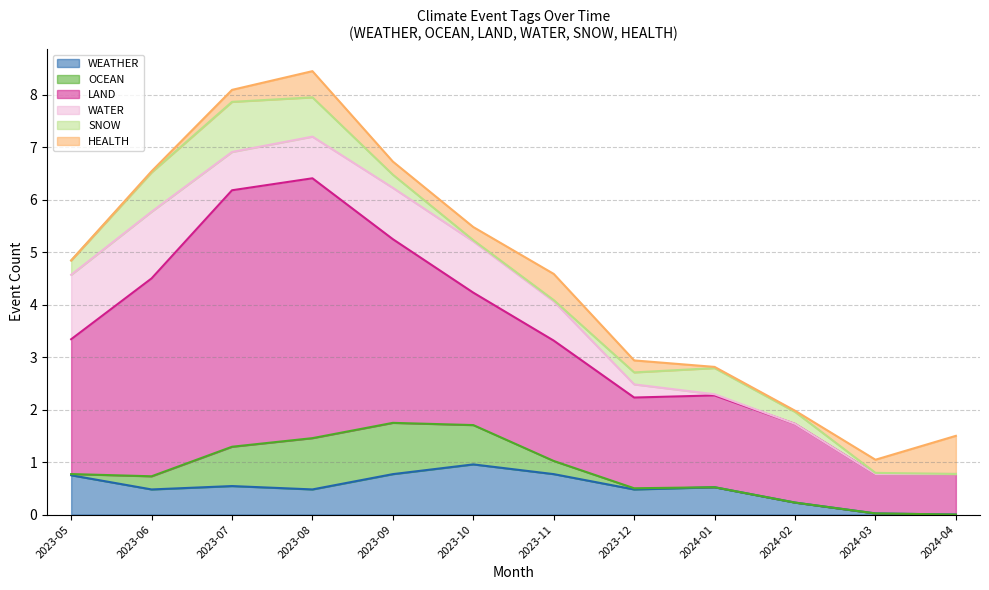

What are all the series names shown in the legend?

WEATHER, OCEAN, LAND, WATER, SNOW, HEALTH